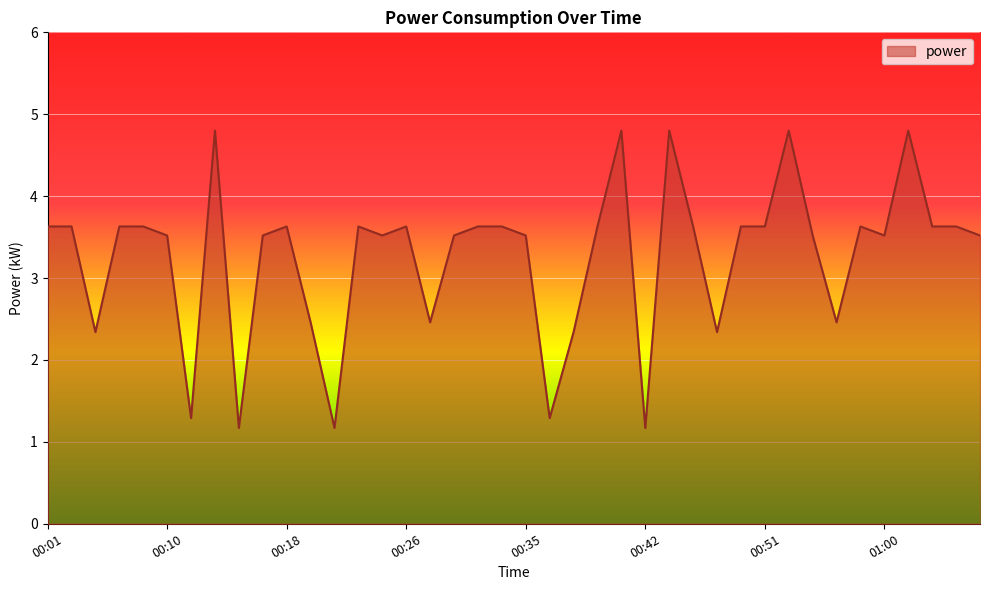

What is the difference between the maximum and minimum values?

3.6